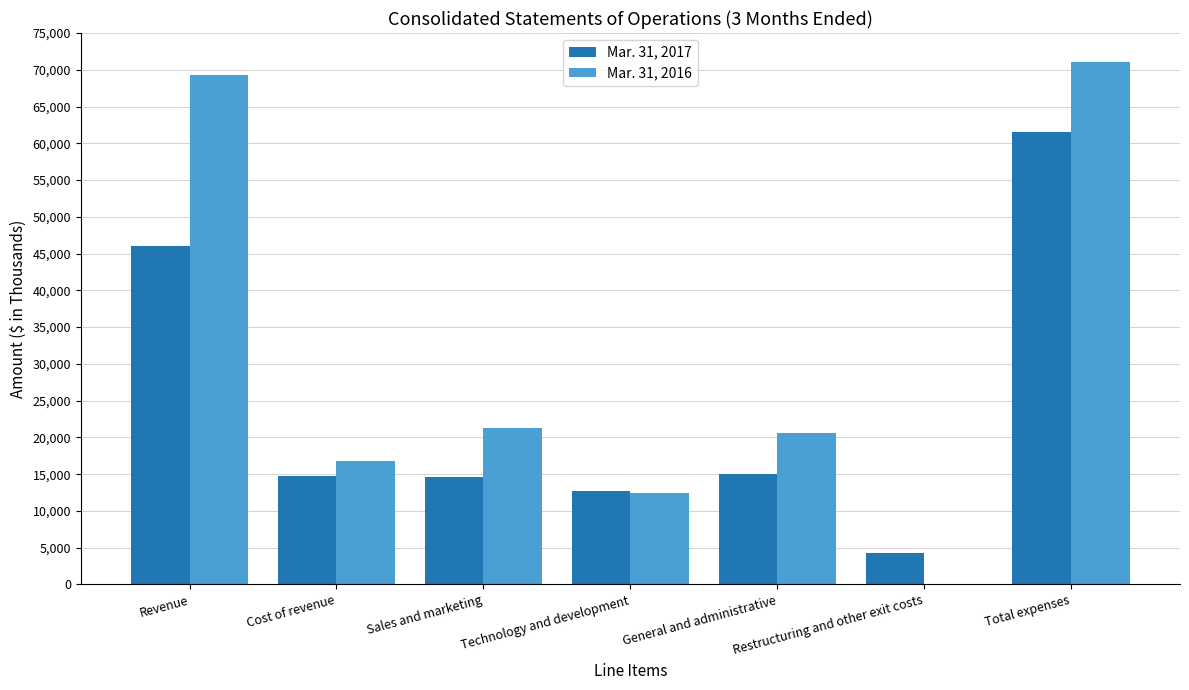

Where does the Mar. 31, 2016 series first go above 20605?

Revenue